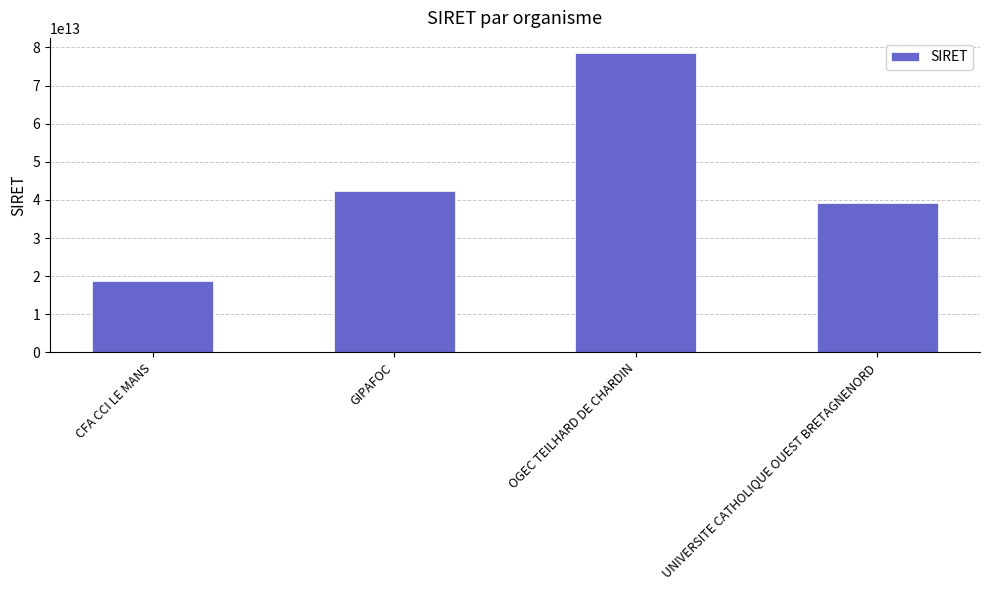

Between OGEC TEILHARD DE CHARDIN and CFA CCI LE MANS, which is larger?

OGEC TEILHARD DE CHARDIN